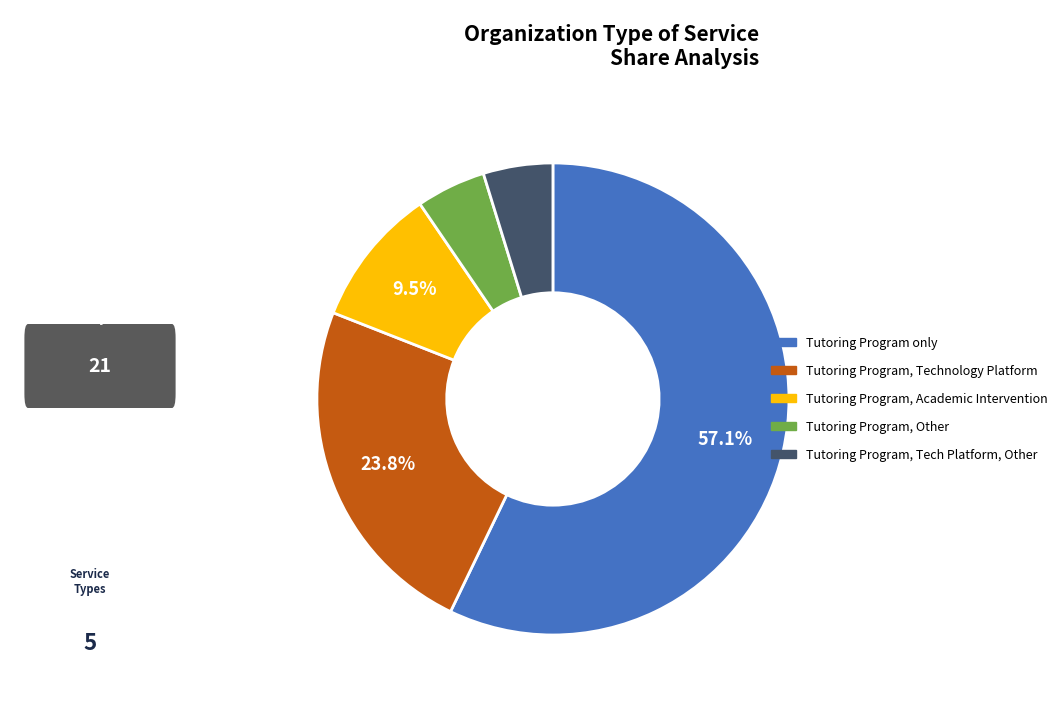

Is there any slice that represents more than half of the pie?

Yes